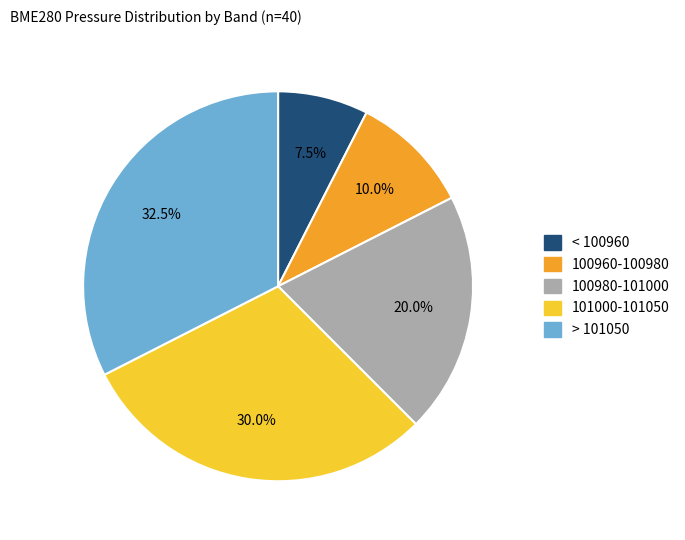

Is there any slice that represents more than half of the pie?

No